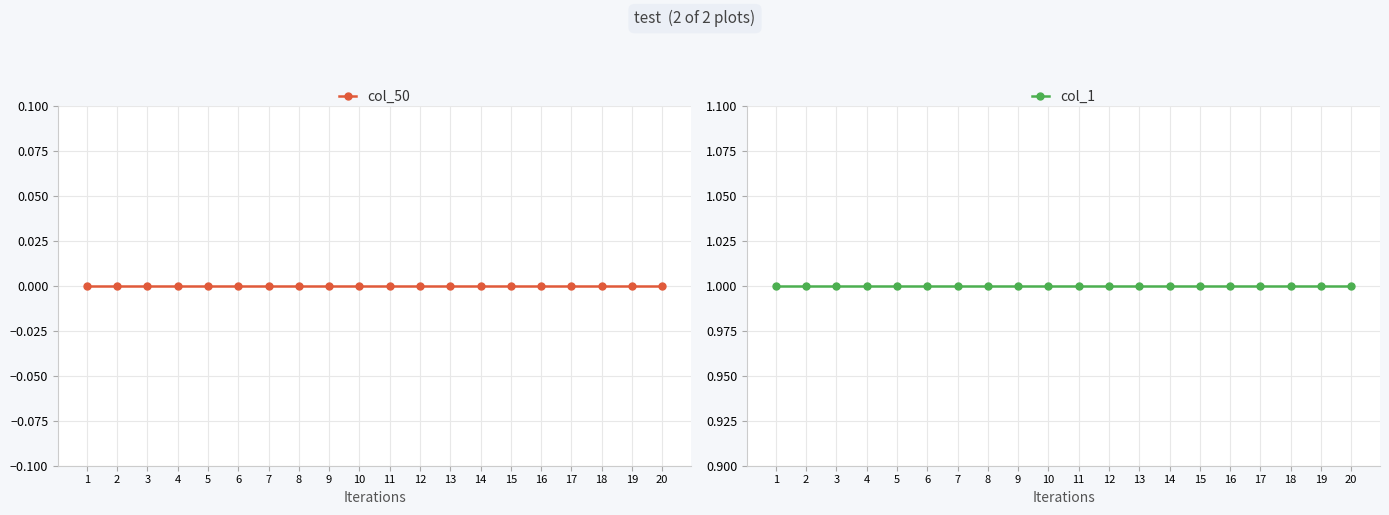

How many categories are shown in the chart?

20